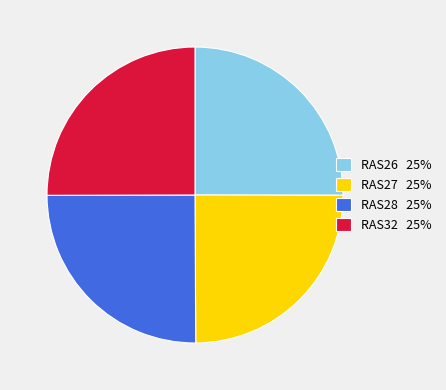

What is the ratio of the value at RAS28 25% to the value at RAS27 25%?

1.0